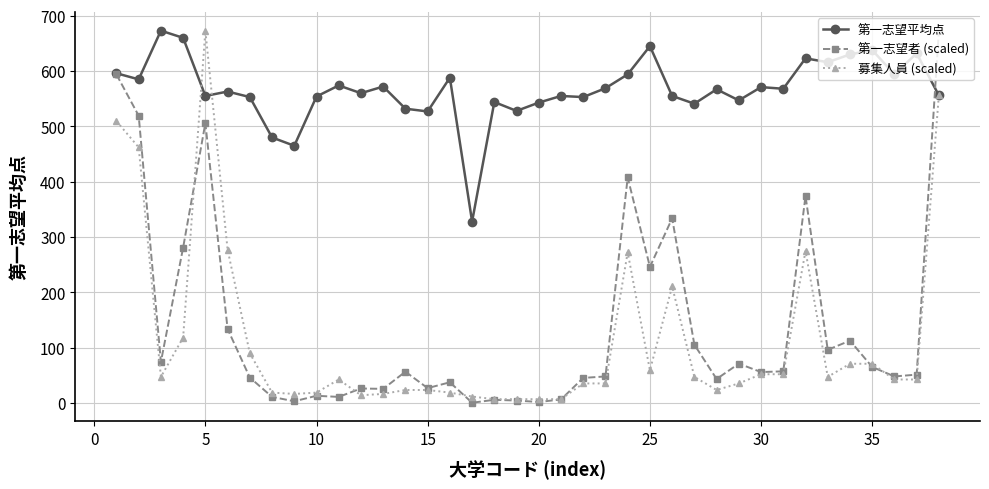

What is the maximum value shown in the chart?

673.0